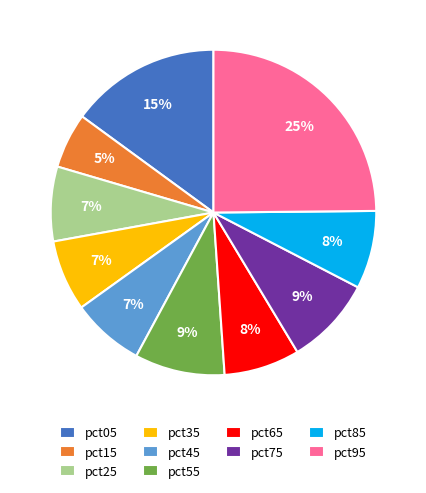

How many slices are in this pie chart?

10